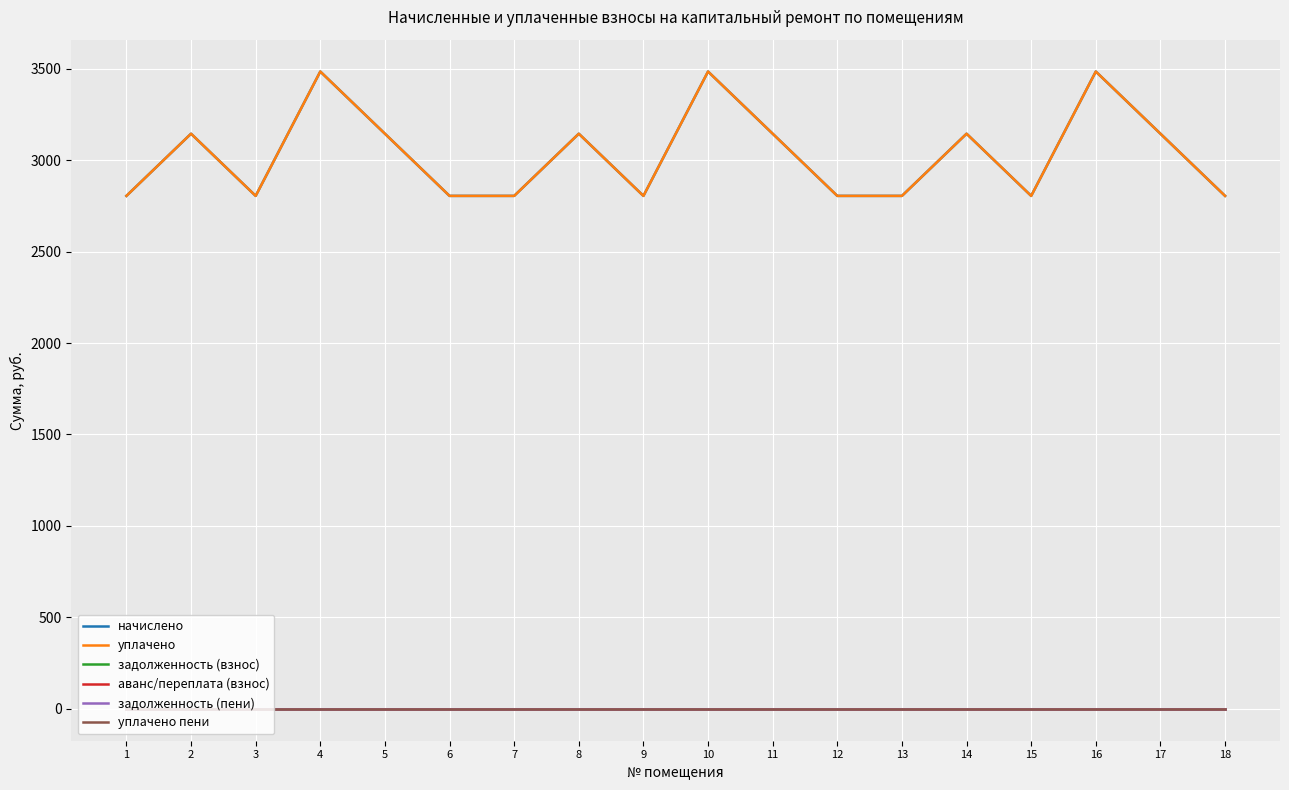

What is the total value across all series at 3?

5608.7